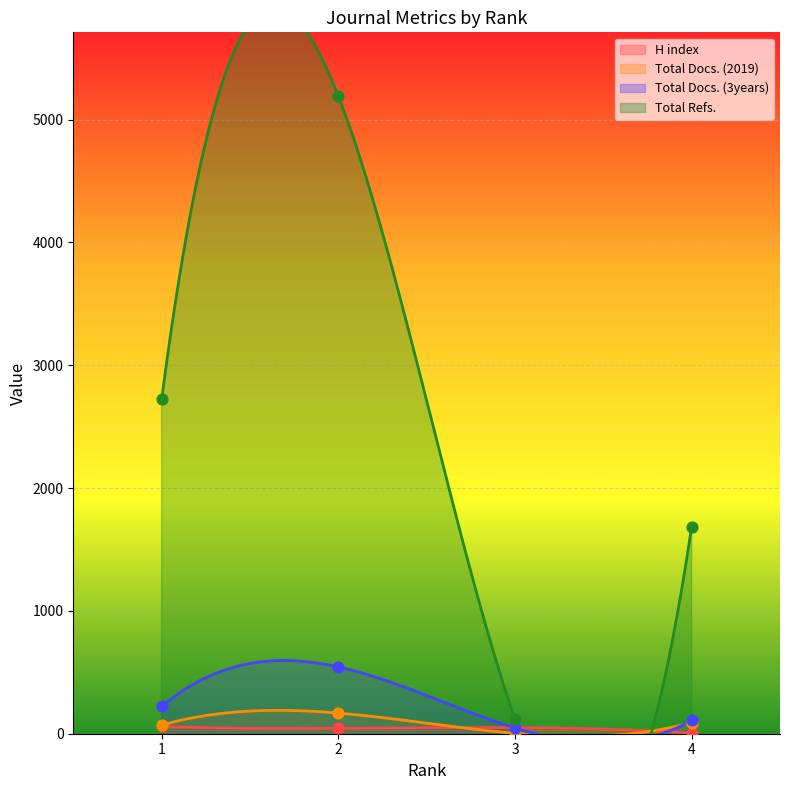

At how many categories does at least one series exceed 1736?

2